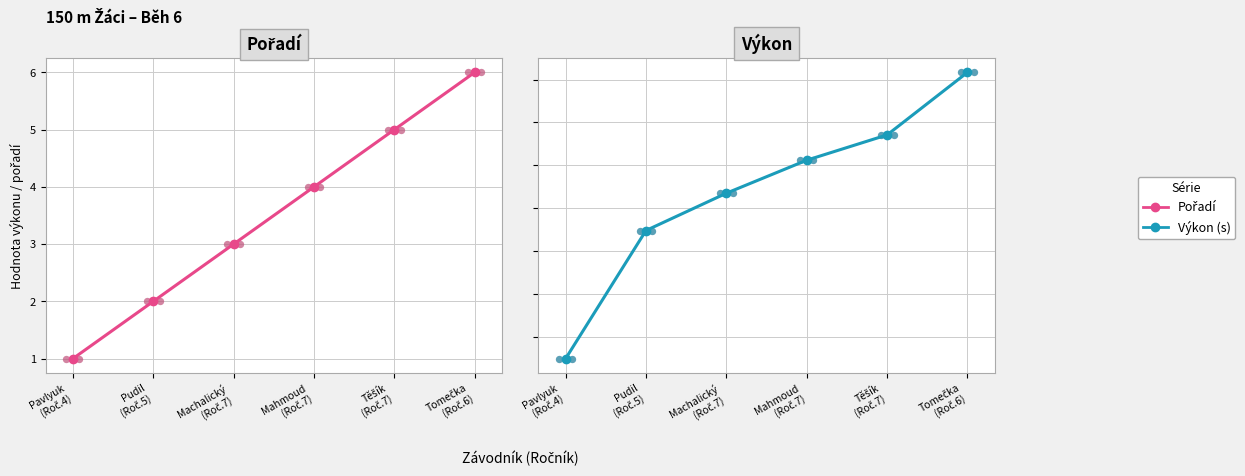

Which series has the largest total across all categories?

Výkon